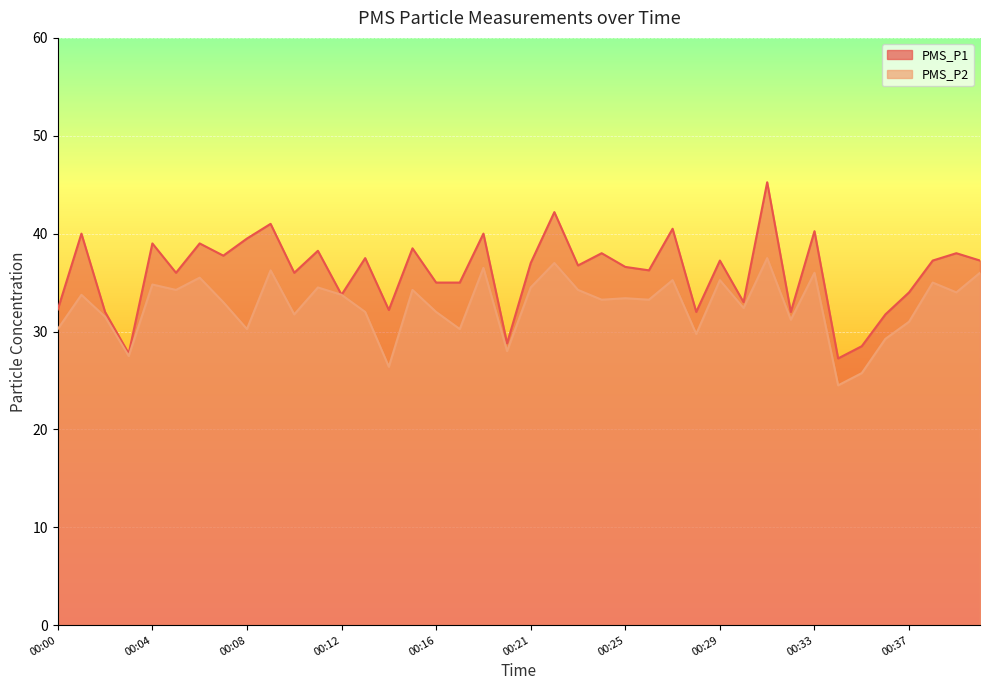

What is the maximum value shown in the chart?

45.2